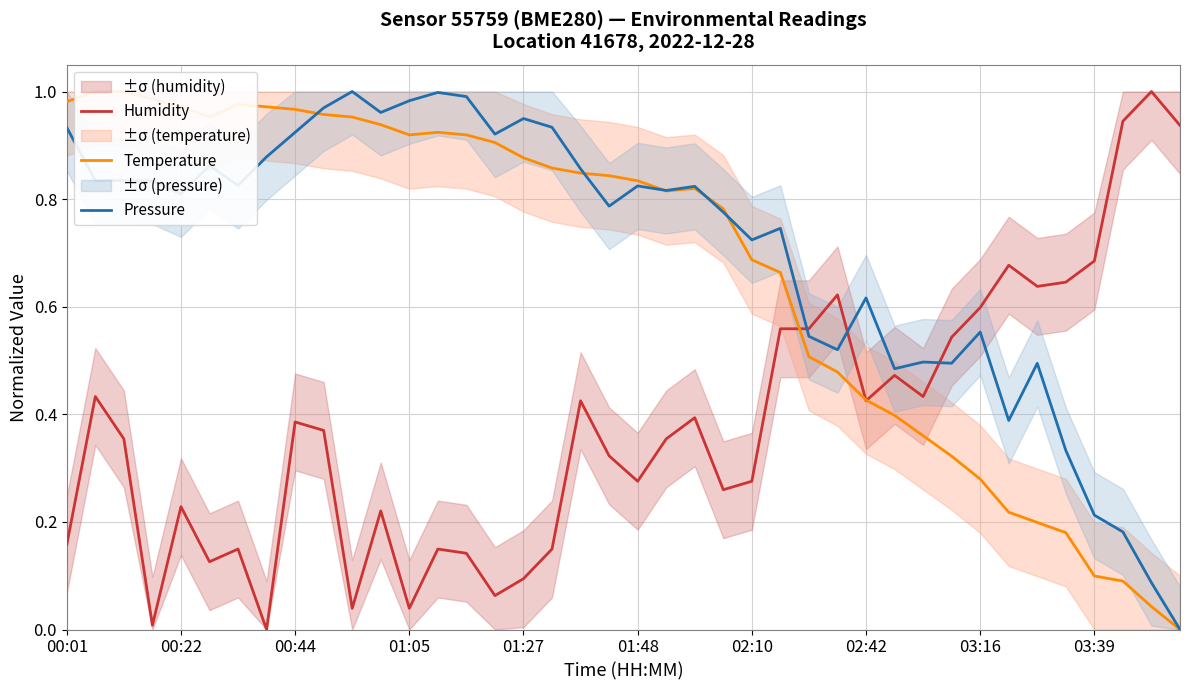

What are all the series names shown in the legend?

Humidity, Temperature, Pressure